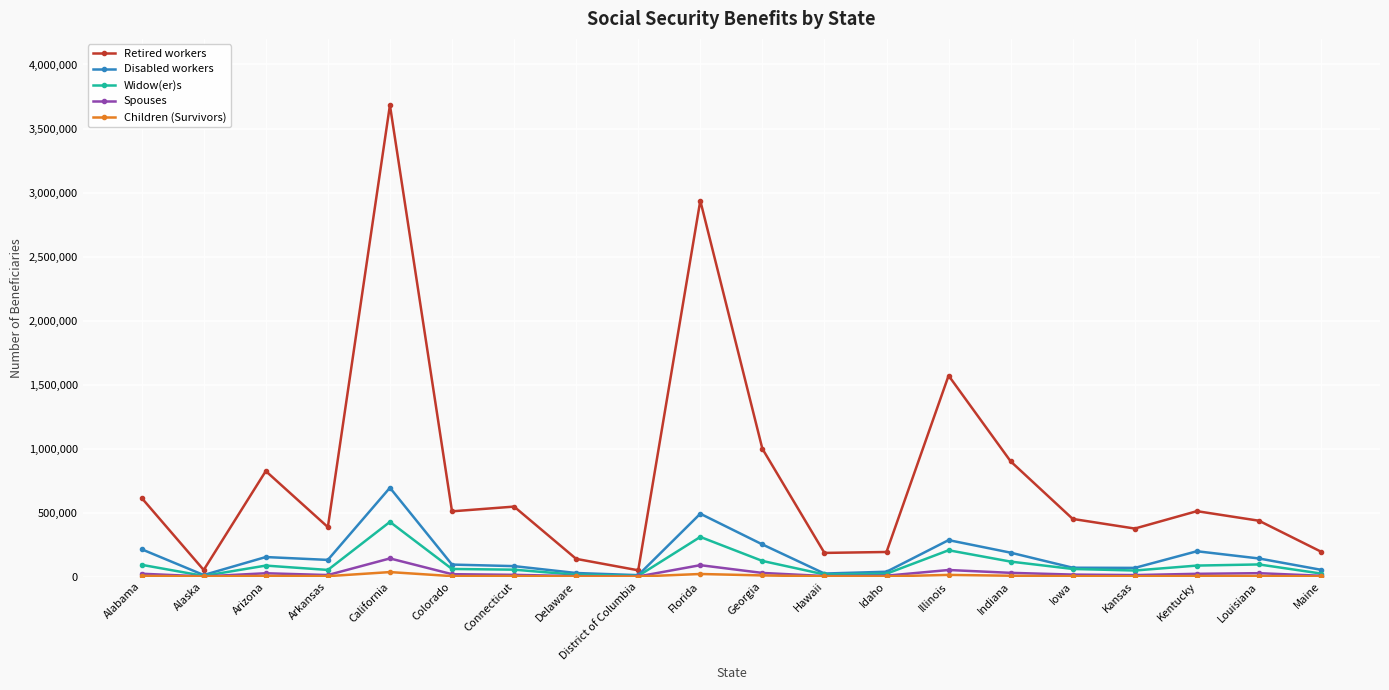

What is the difference between the highest and lowest values at Kansas?

372625